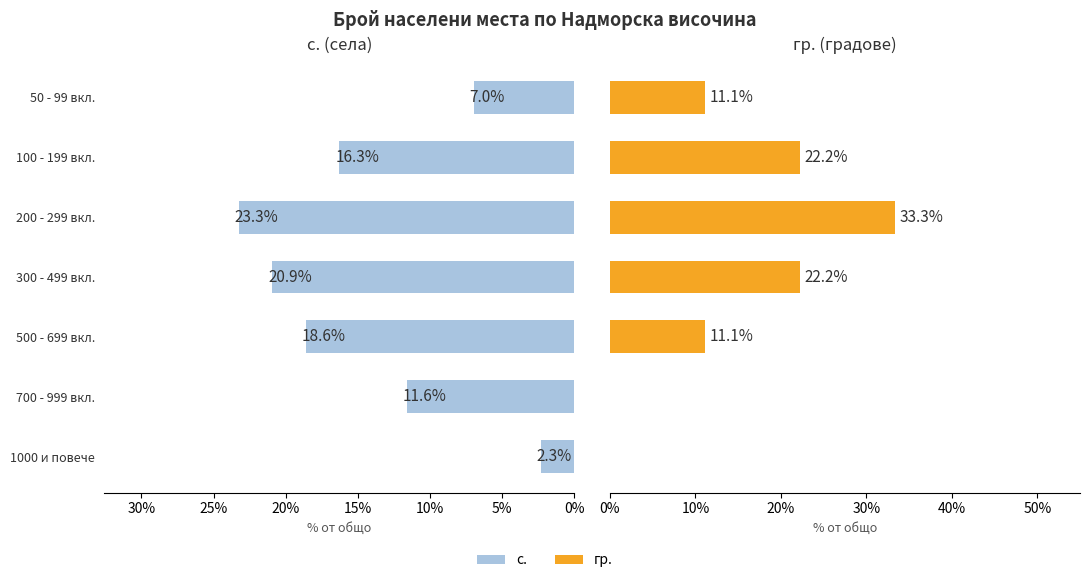

At 1000 и повече, list the series in order from smallest to largest.

гр., с.